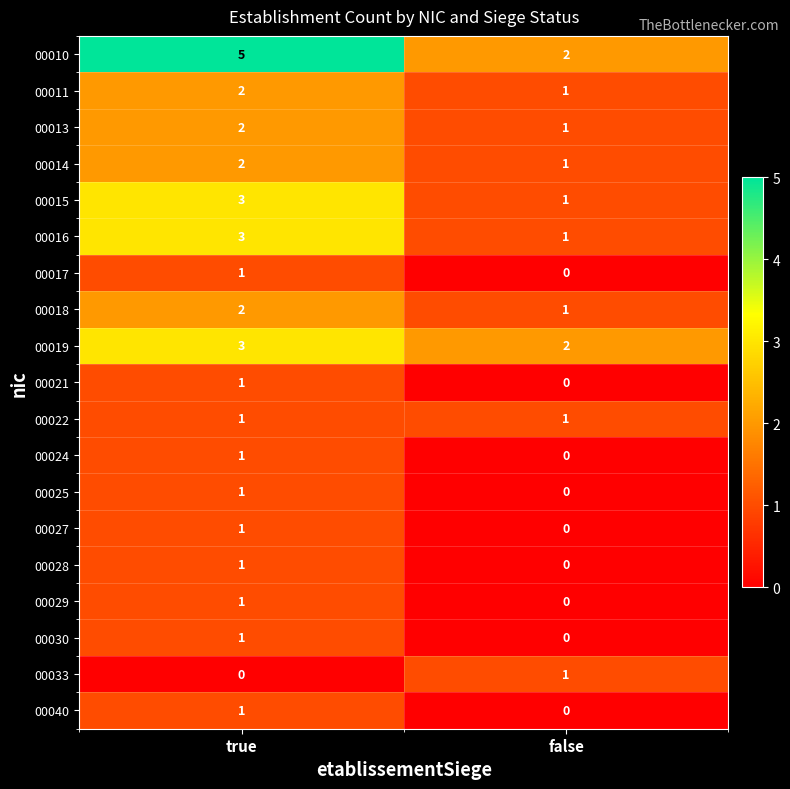

The value of 00013 at true is 2. True or false?

True